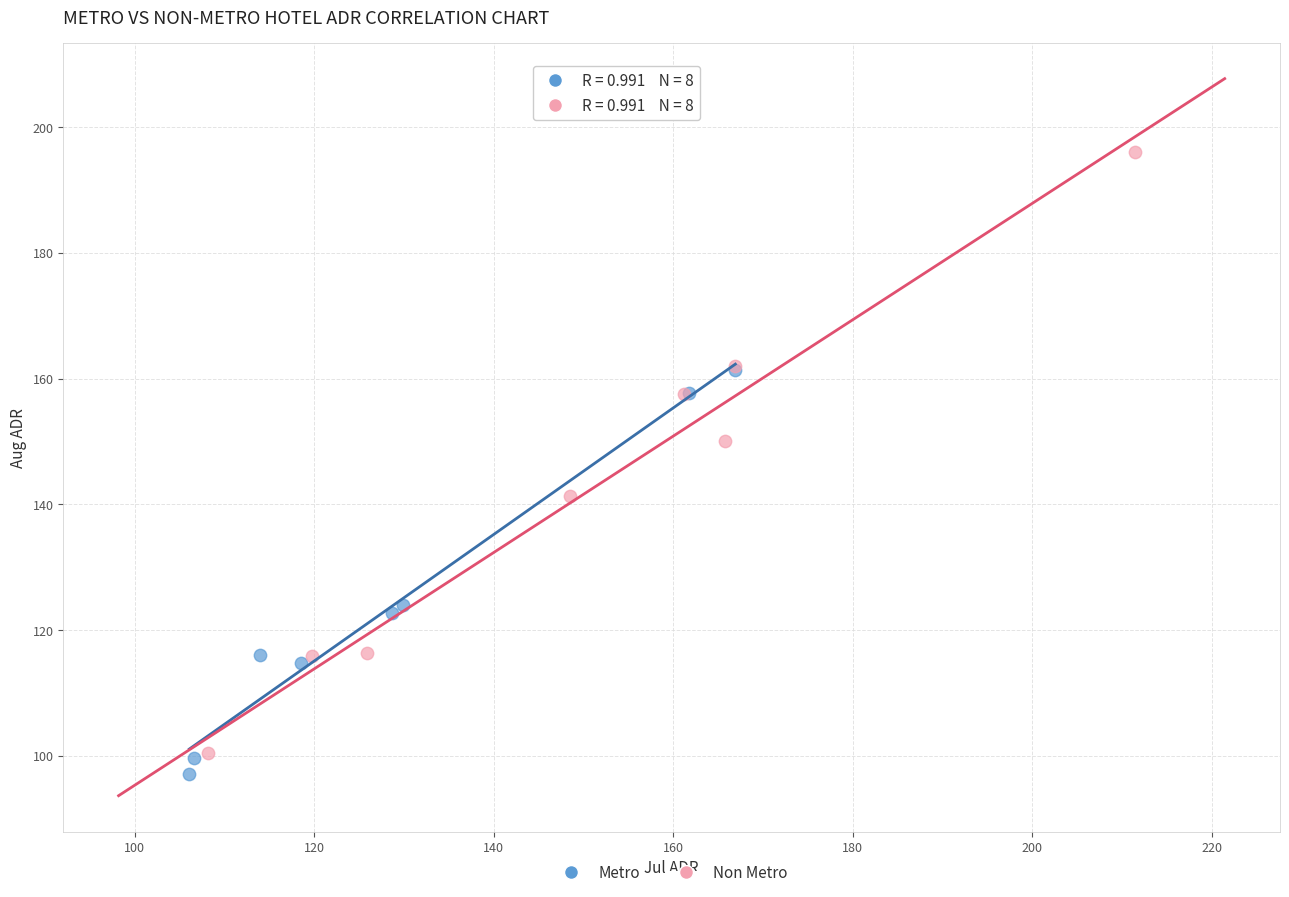

Which series contains the highest Y value?

Non Metro